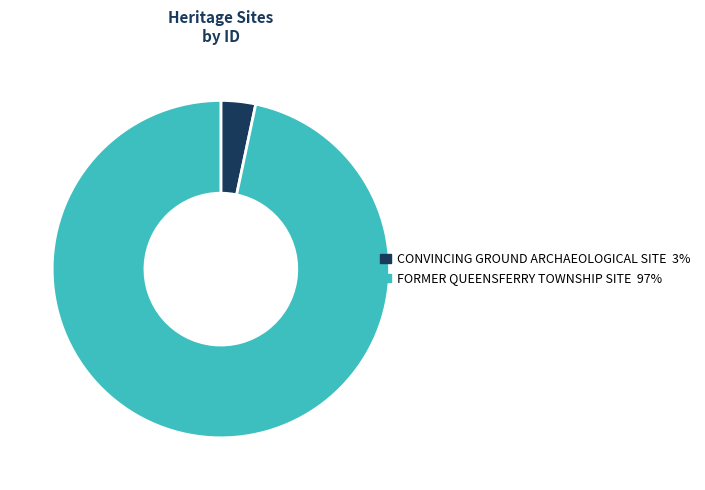

Is the sum of CONVINCING GROUND ARCHAEOLOGICAL SITE and FORMER QUEENSFERRY TOWNSHIP SITE greater than half?

Yes